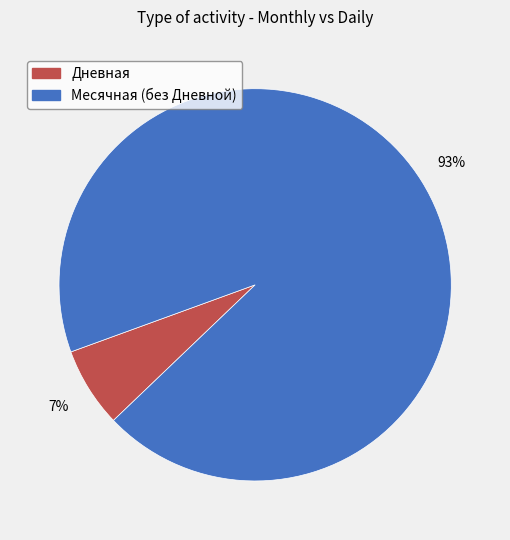

How many slices are in this pie chart?

2